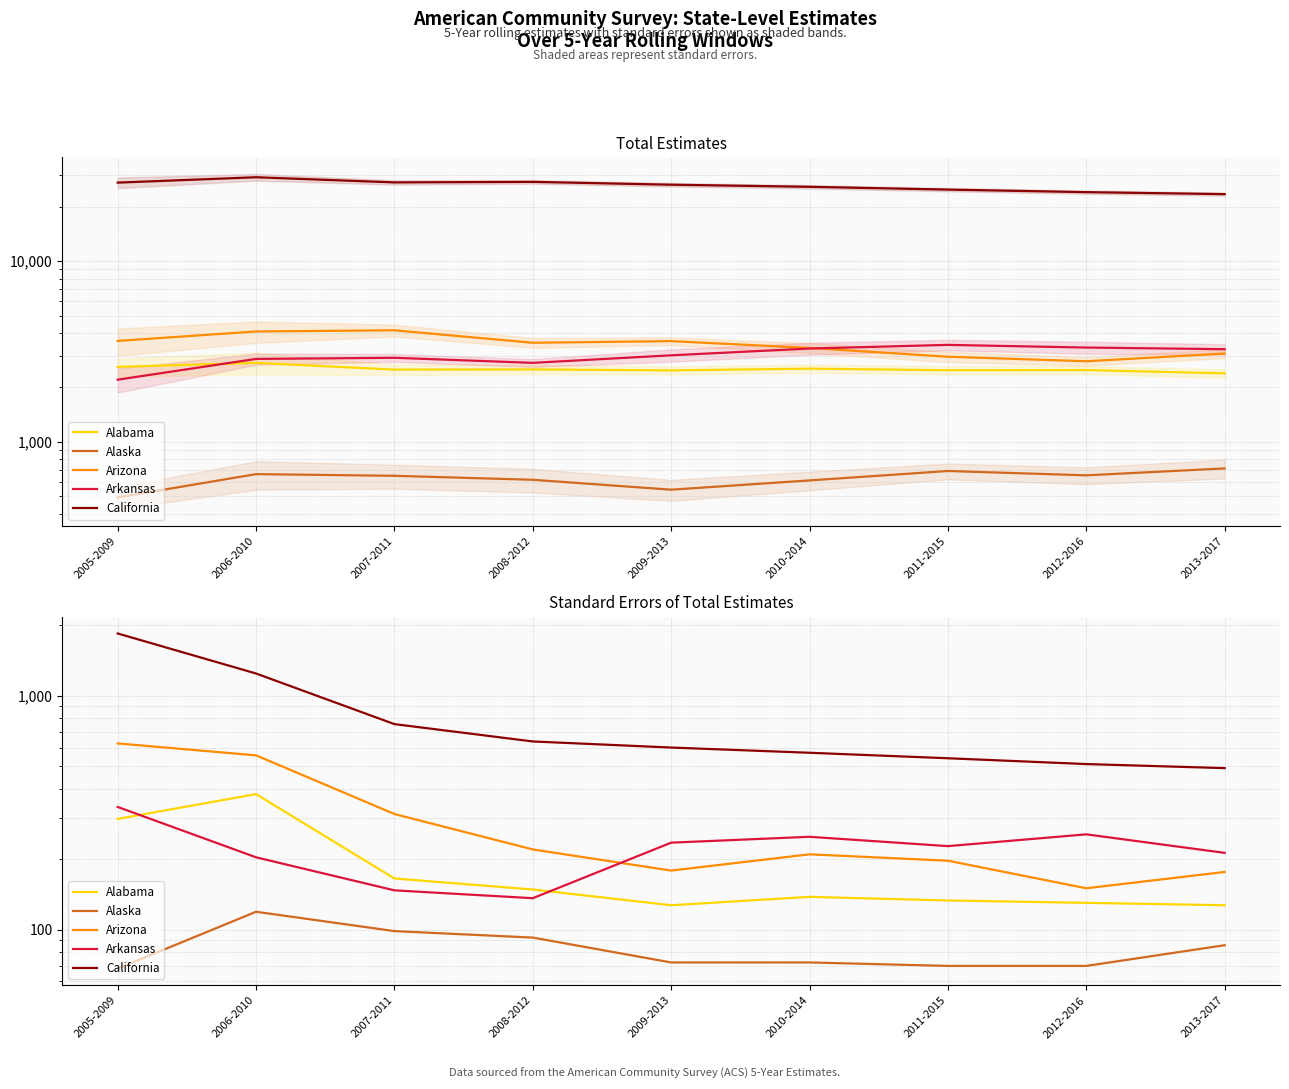

The Alaska series shows 114.7 at 2005-2009. True or false?

False